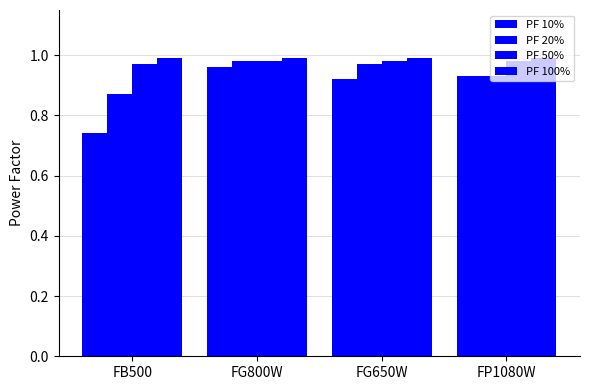

True or false: PF 20% has a value of 0.6 at FB500.

False